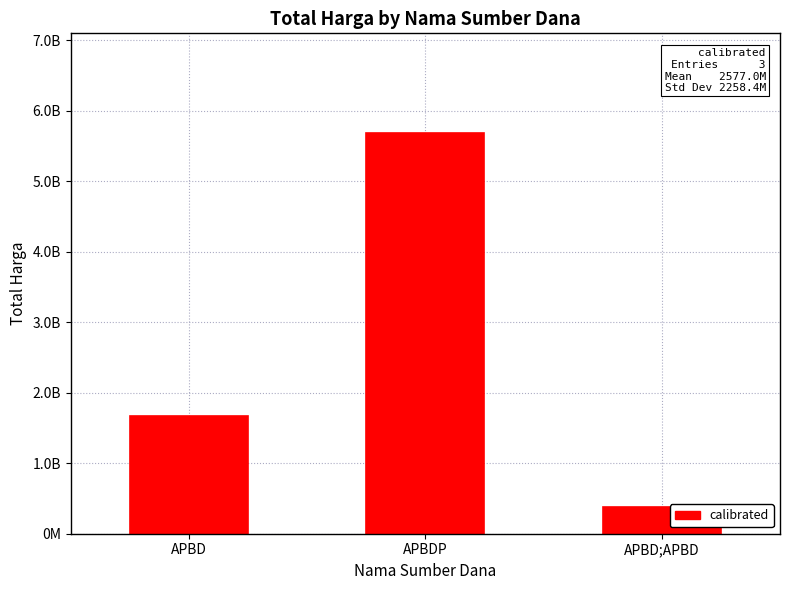

Rank the categories by value from lowest to highest.

APBD;APBD, APBD, APBDP